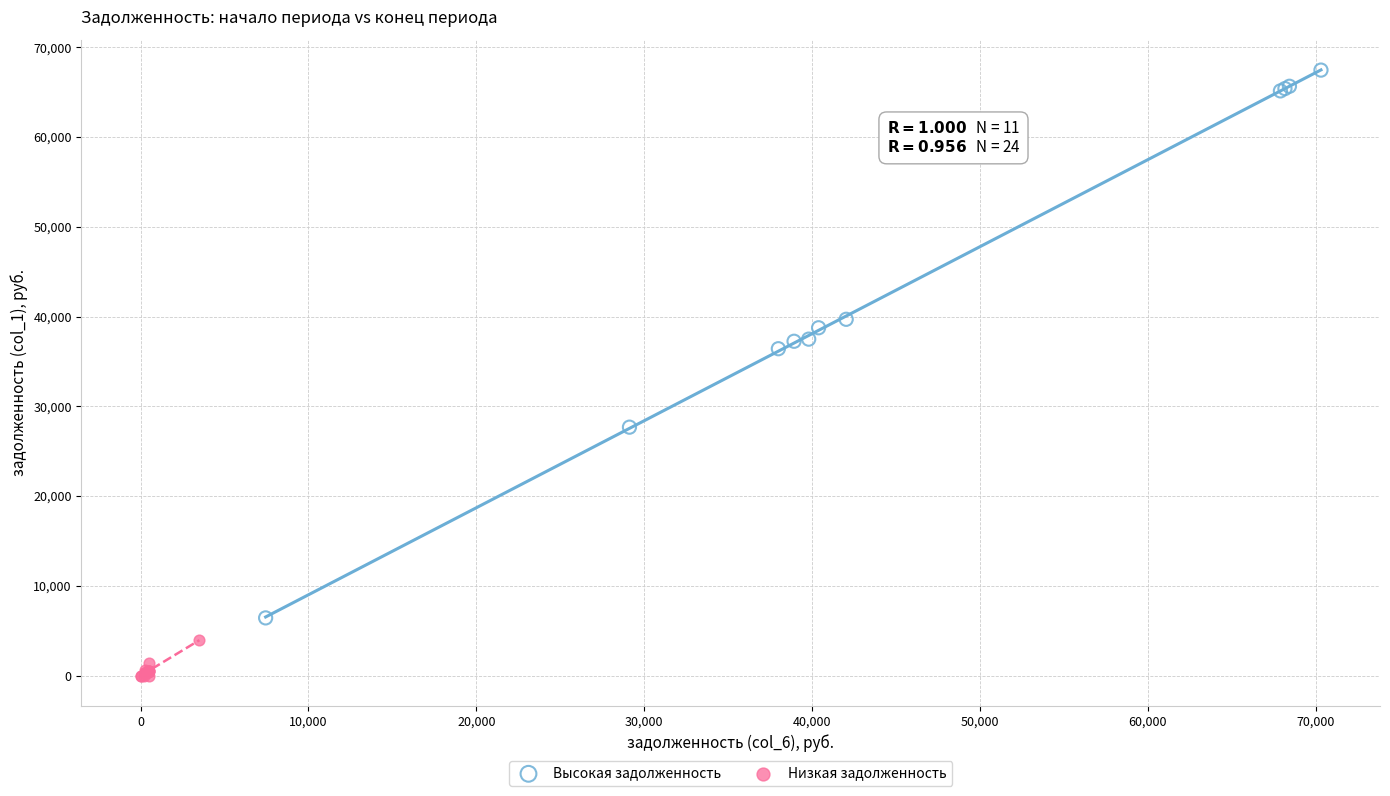

Which series has the widest spread of Y values?

Высокая задолженность